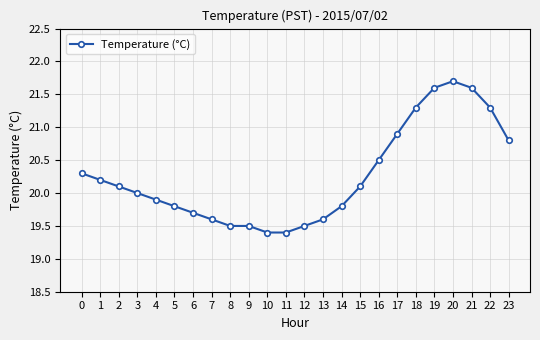

What is the greatest value displayed?

21.7